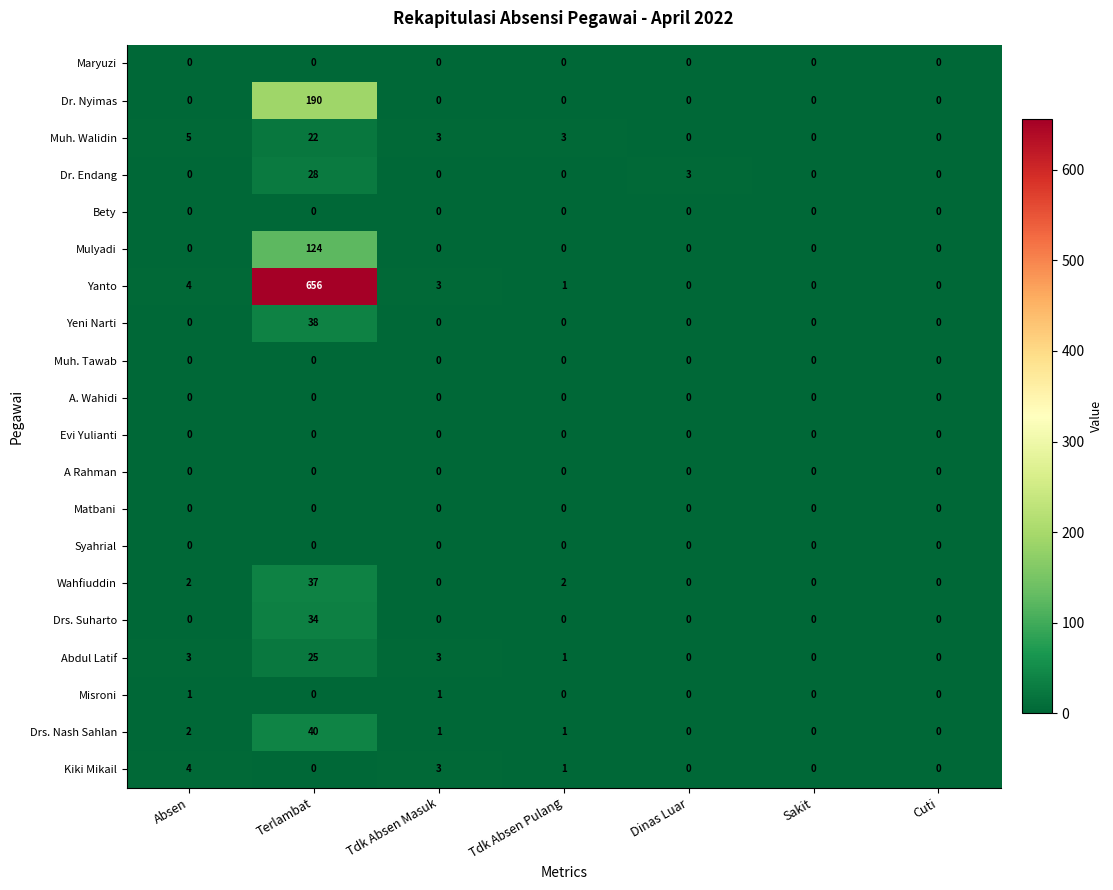

What is the highest value of the Dr. Nyimas series?

190